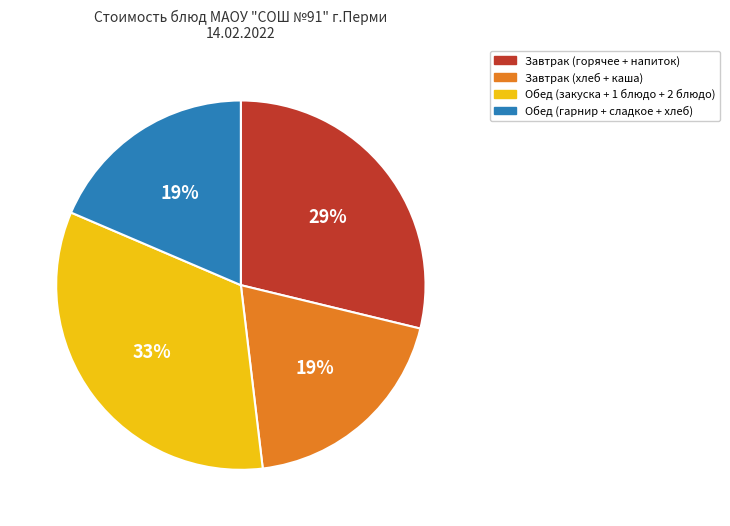

How many slices are in this pie chart?

4